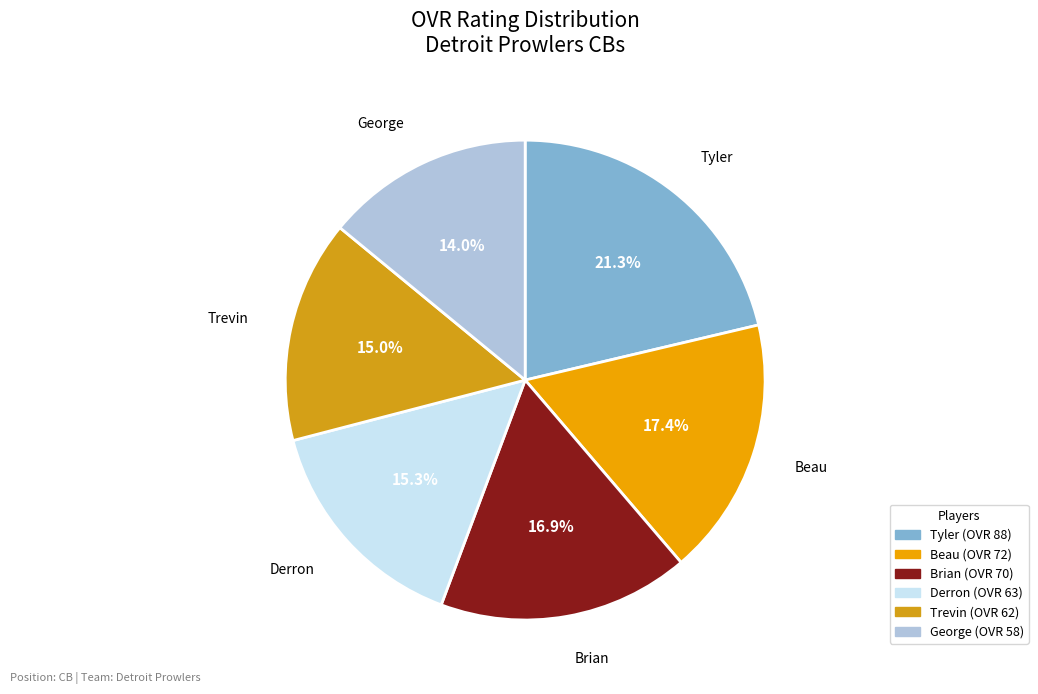

To the nearest percent, what is the average slice percentage?

17%